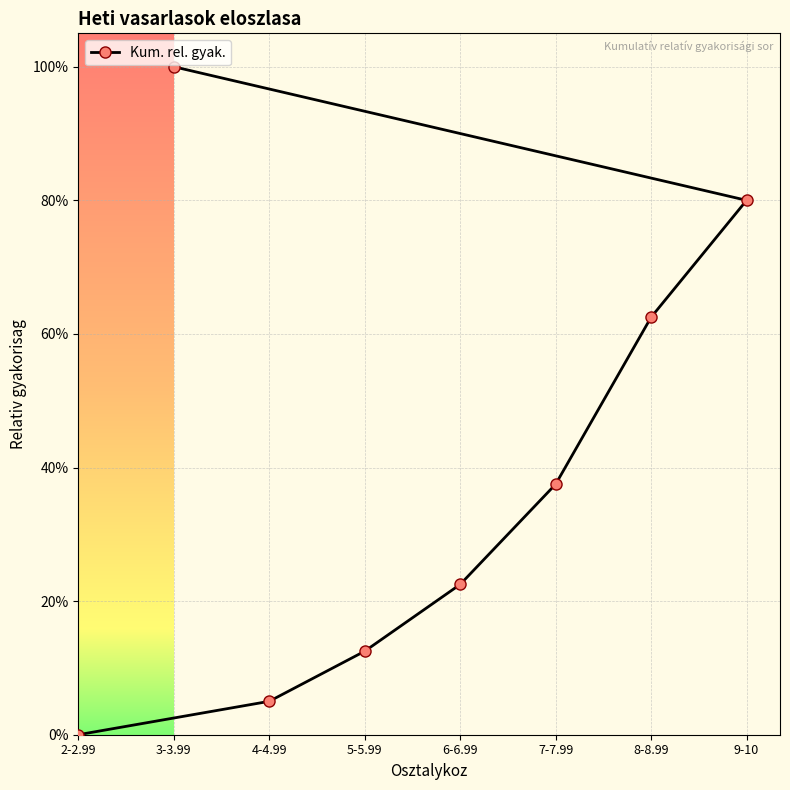

True or false: there are more than 1 points higher than both neighbors.

False